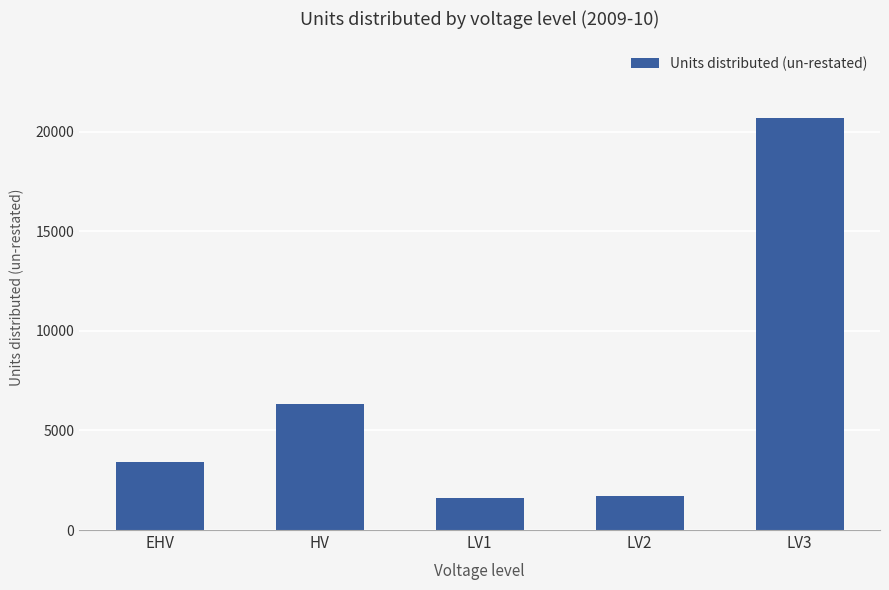

Are the bars horizontal?

No